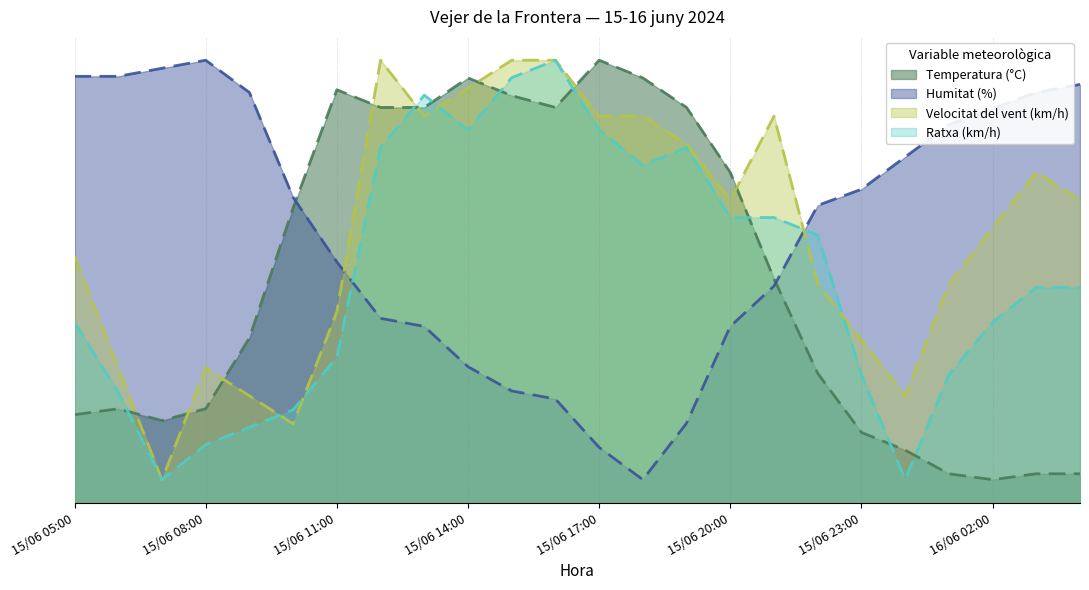

How many times do Velocitat del vent (km/h) and Ratxa (km/h) cross each other?

6